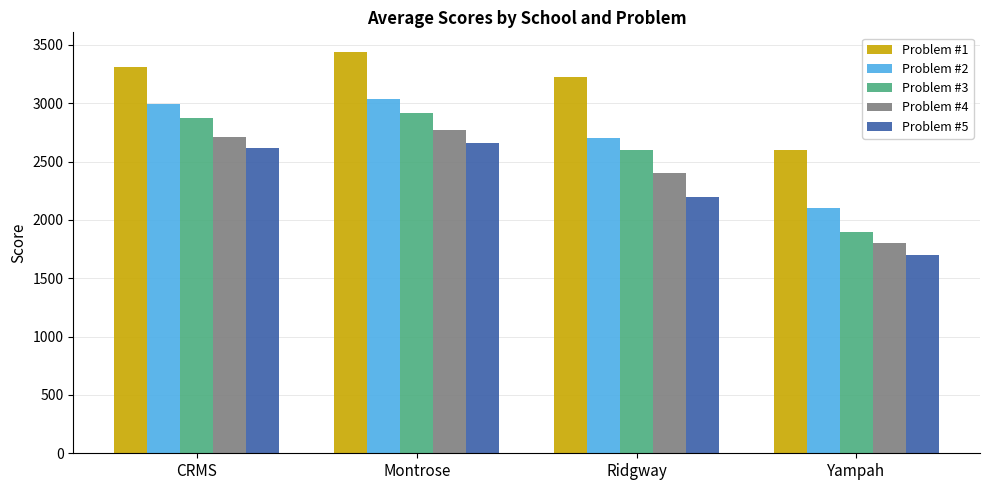

What is the sum of all Problem #3 values?

10285